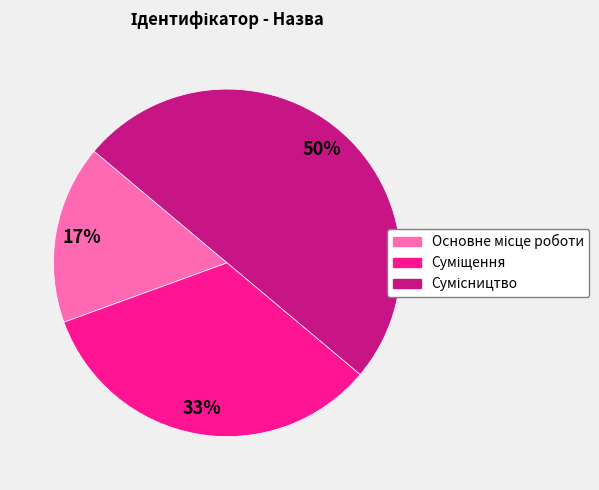

To the nearest percent, what is the difference between the largest and smallest slice percentages?

33%